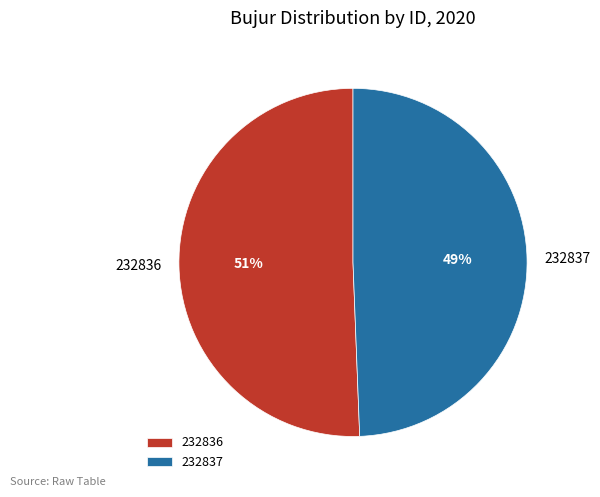

What is the largest slice in the pie chart?

232836